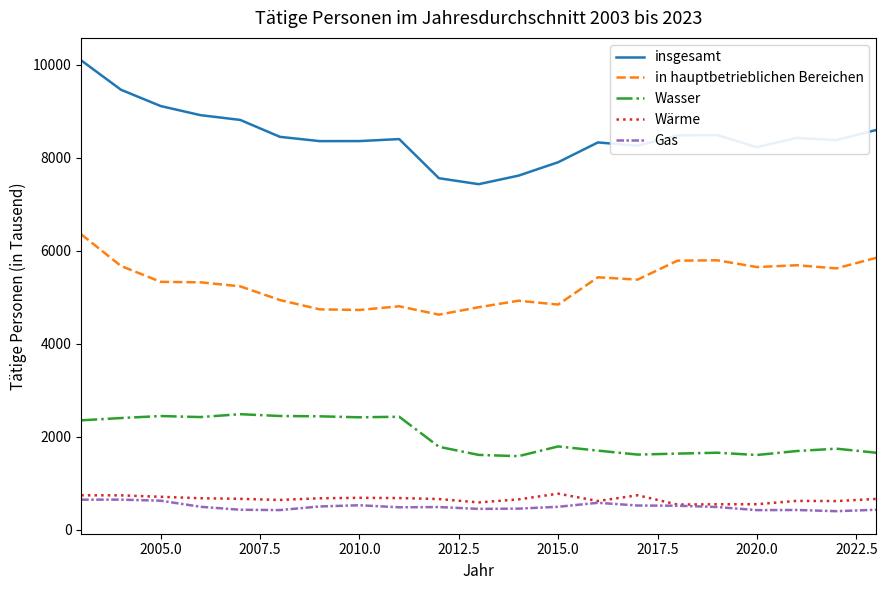

What is the maximum value for insgesamt?

10096.0